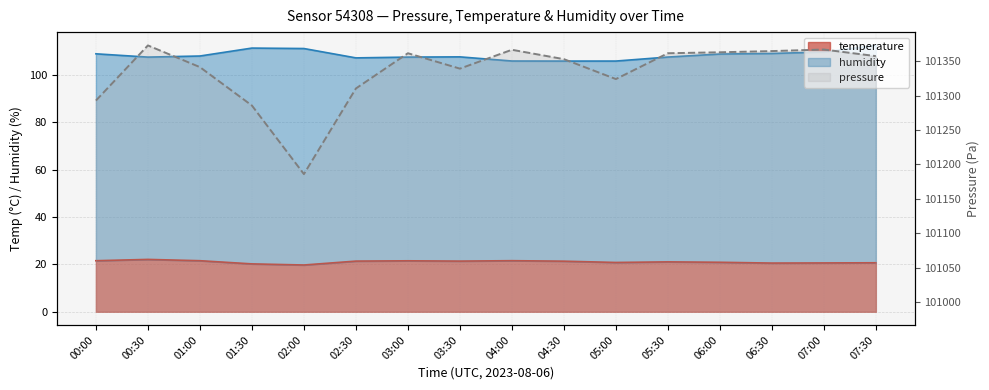

Is it true that the value at 01:00 is 178830.2?

False